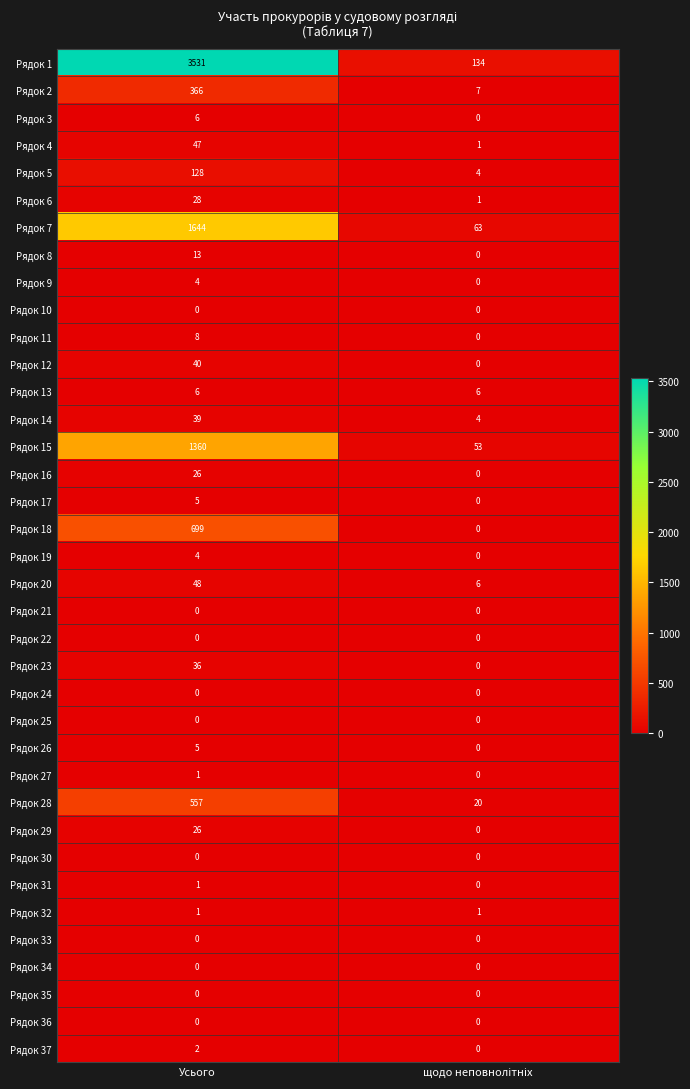

Count the number of data series in this chart.

37